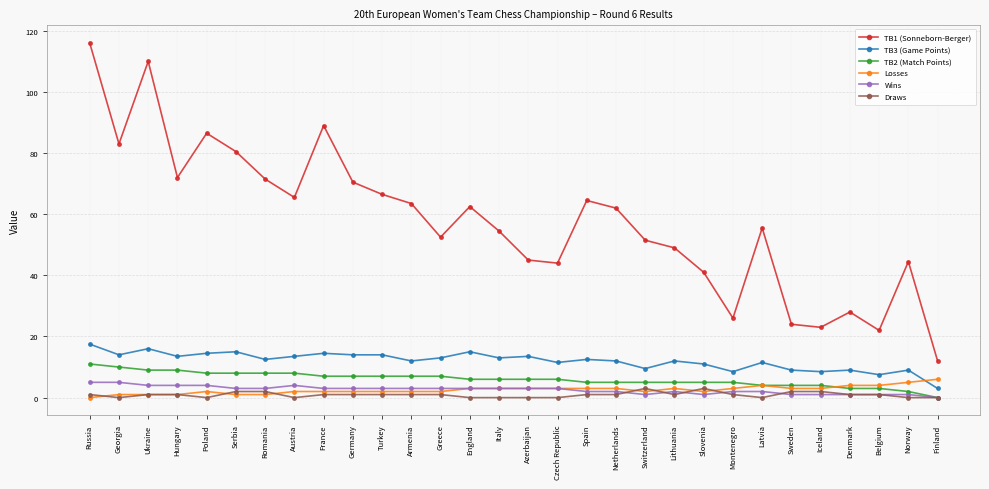

True or false: TB3 (Game Points) and Wins intersect in this chart.

False